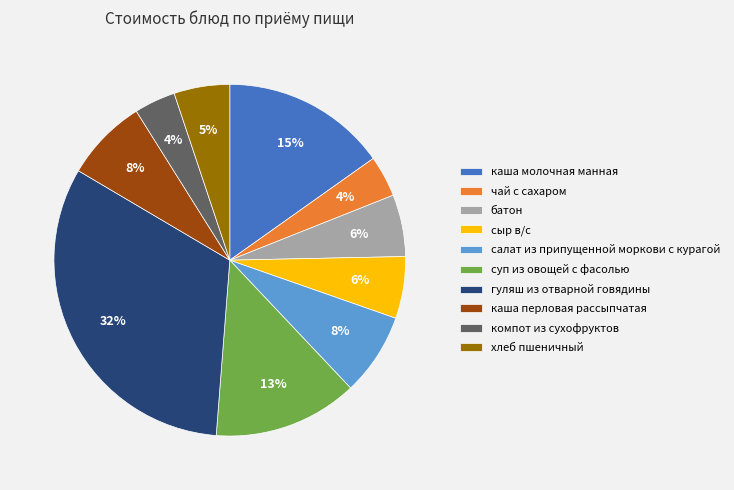

Which has a higher value, салат из припущенной моркови с курагой or сыр в/с?

салат из припущенной моркови с курагой